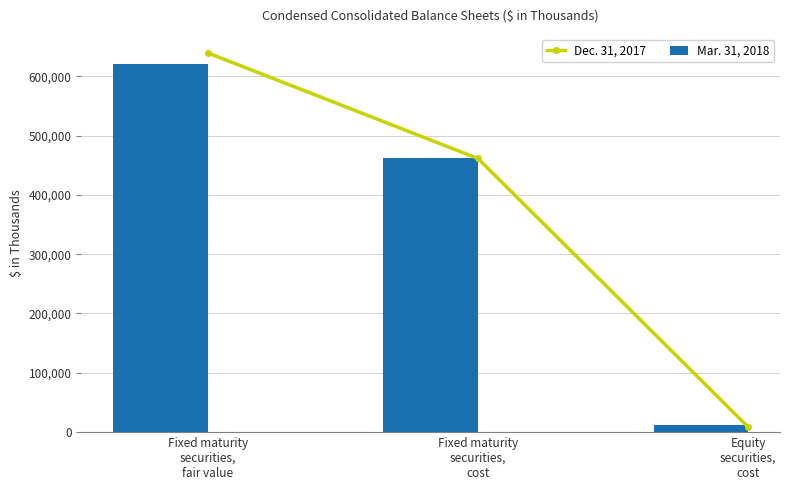

What is the total value across all series at Fixed maturity
securities,
cost?

923269